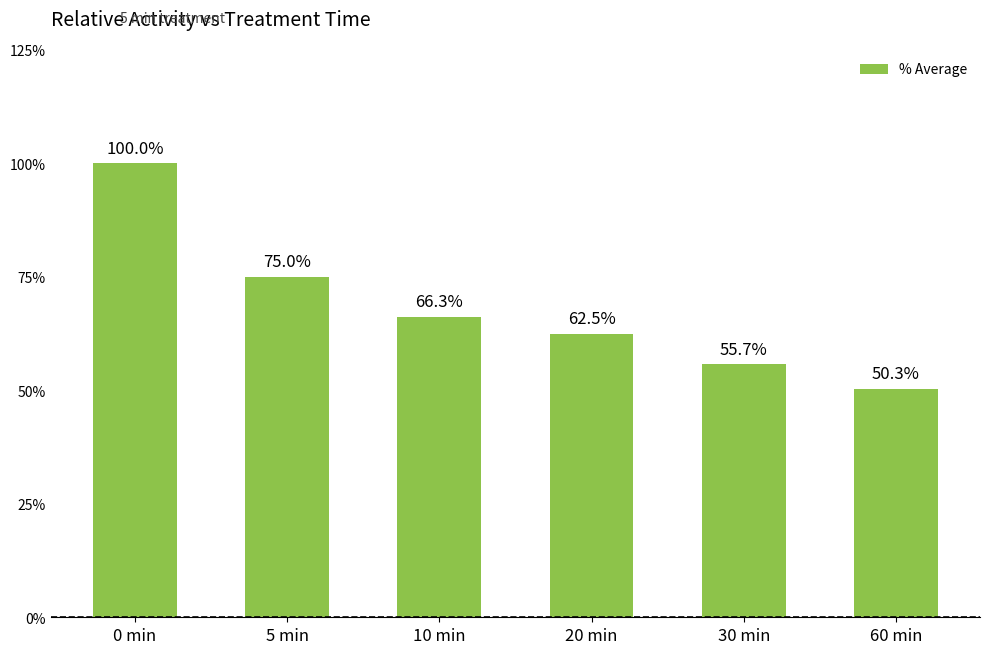

Does the chart contain any negative values?

No